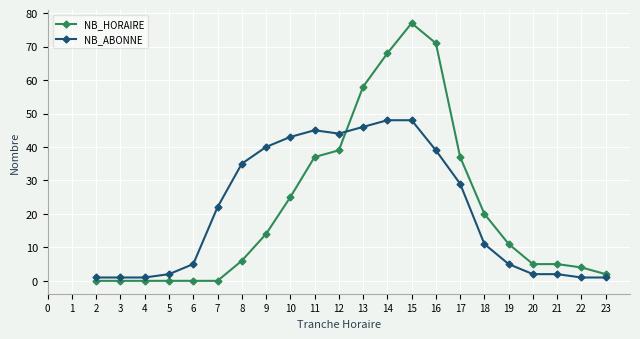

At 8, list the series in order from largest to smallest.

NB_ABONNE, NB_HORAIRE